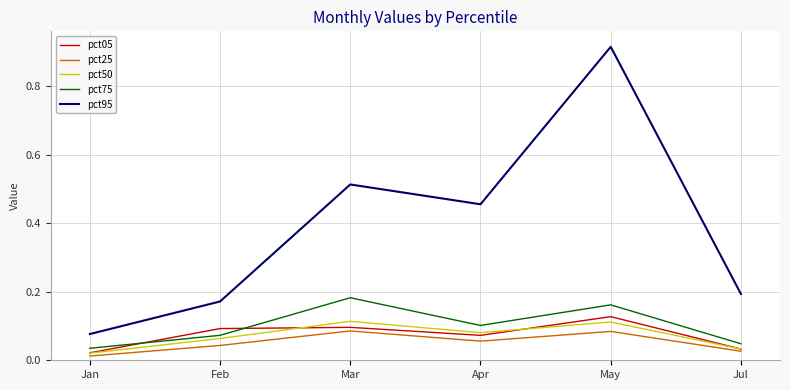

True or false: pct95 and pct05 intersect in this chart.

False